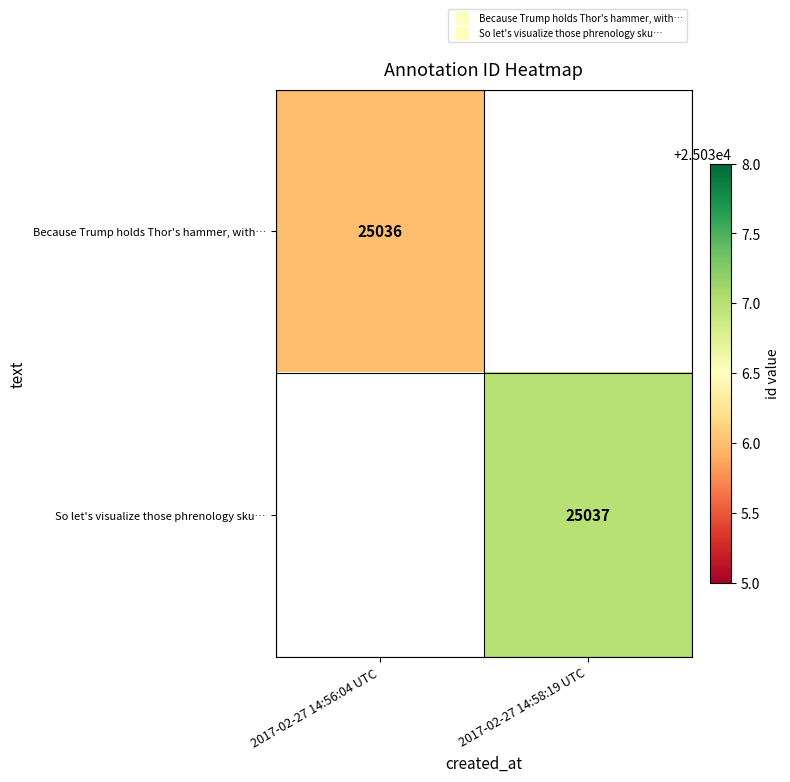

Is the value of Because Trump holds Thor's hammer, with… at 2017-02-27 14:56:04 UTC greater than the value of So let's visualize those phrenology sku… at 2017-02-27 14:58:19 UTC?

No